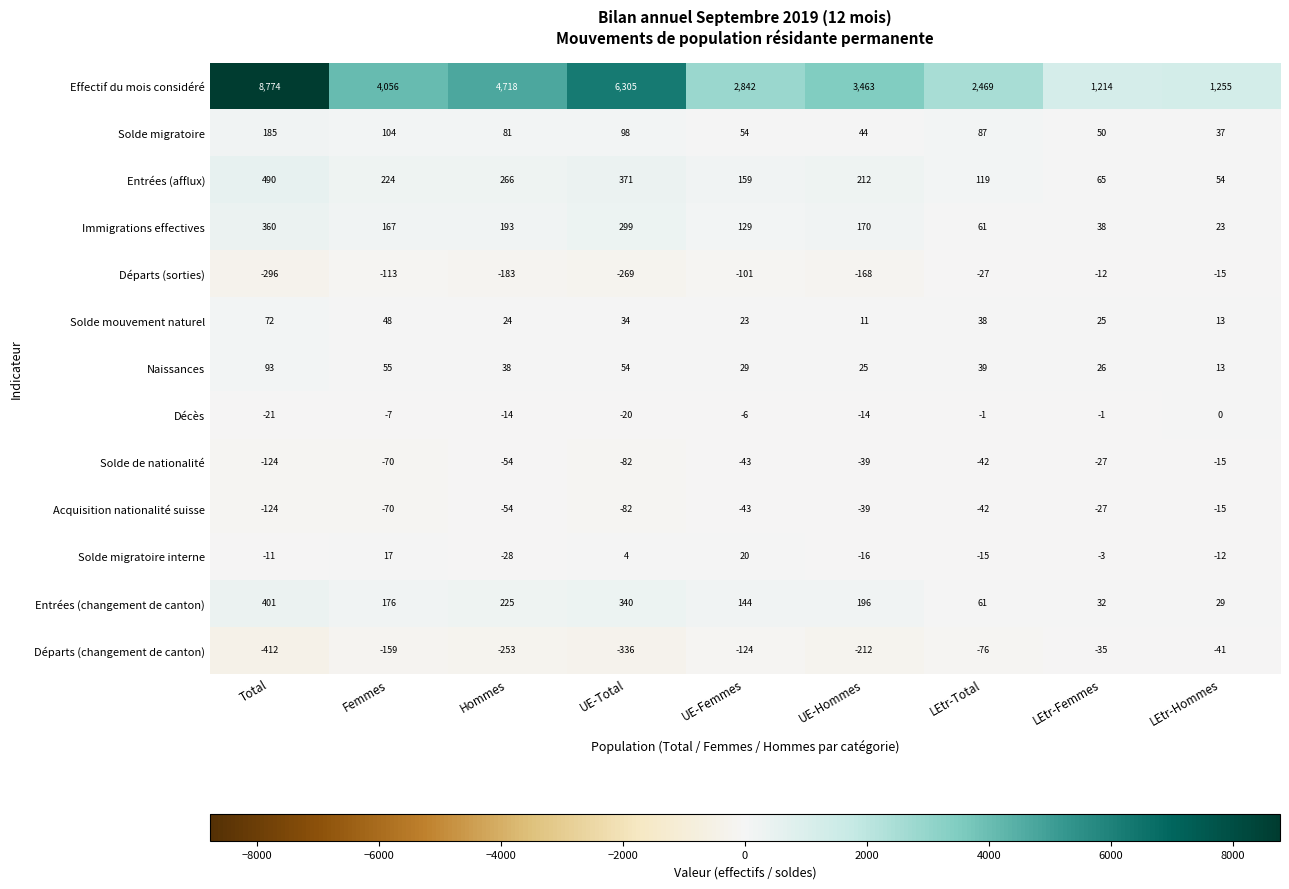

Which series has the largest total across all categories?

Effectif du mois considéré